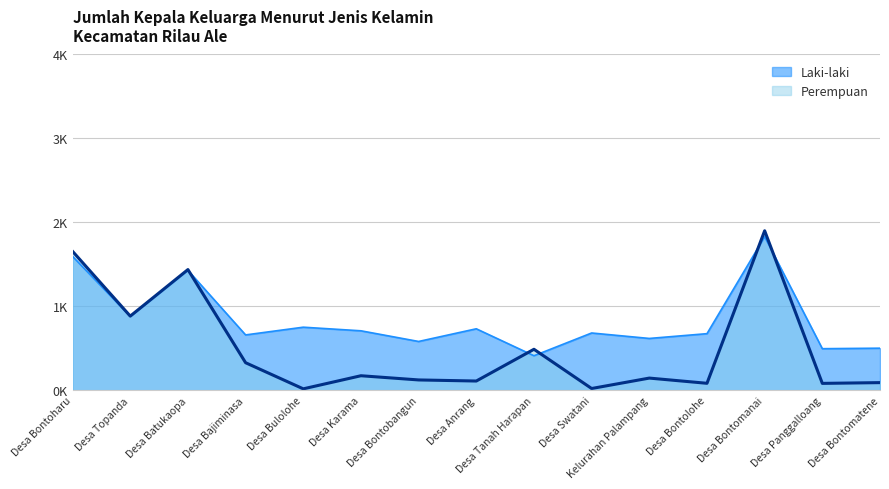

What is the label of the 11th point from the right?

Desa Bulolohe